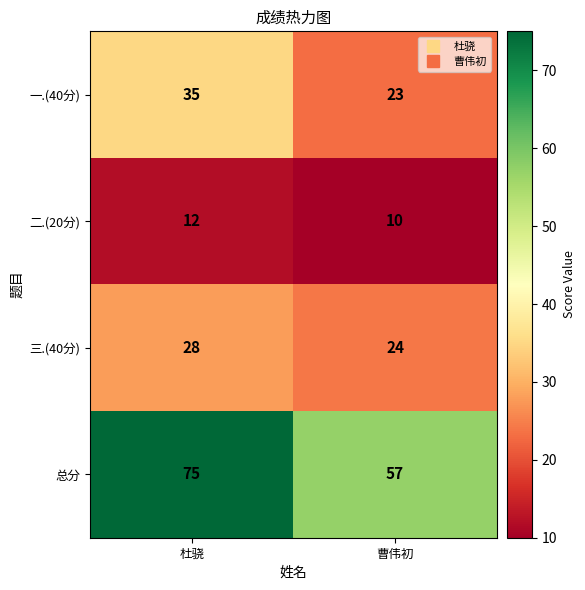

Reading left to right, extract all data points from this chart.

一.(40分): 杜骁=35	曹伟初=23
二.(20分): 杜骁=12	曹伟初=10
三.(40分): 杜骁=28	曹伟初=24
总分: 杜骁=75	曹伟初=57